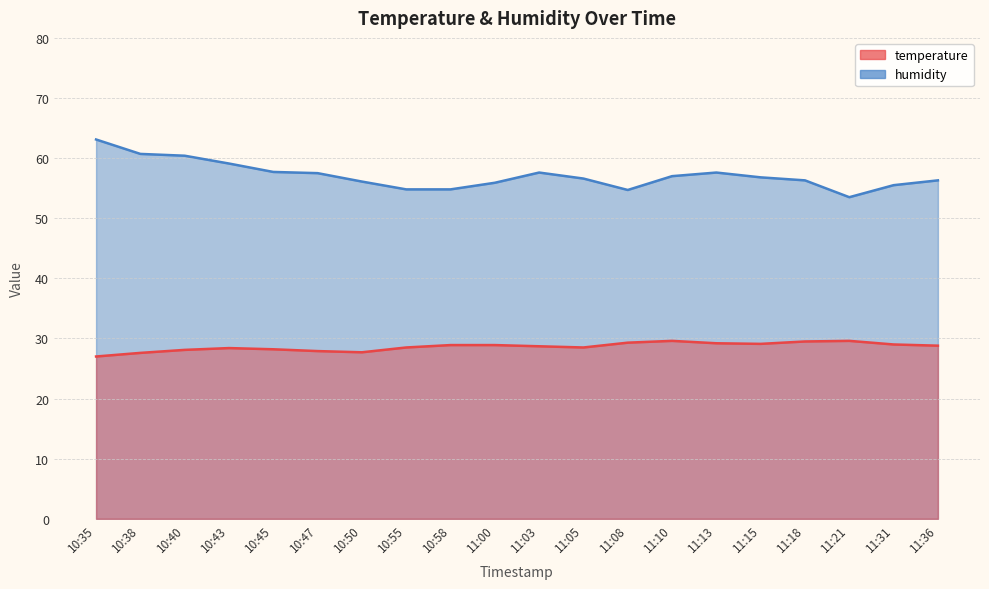

What position from the right is 10:55?

13